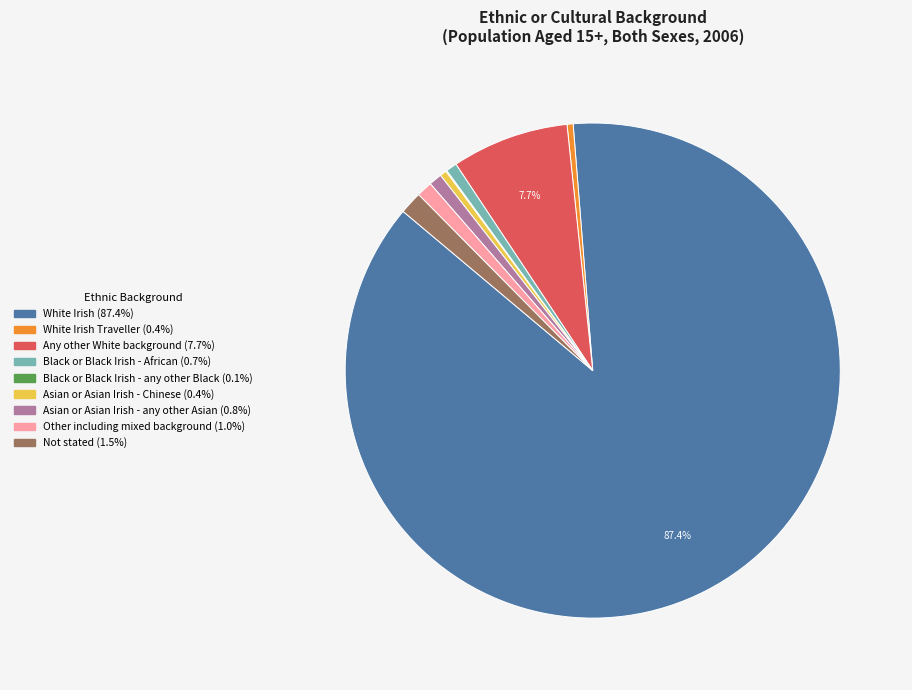

Does any single category account for the majority?

Yes